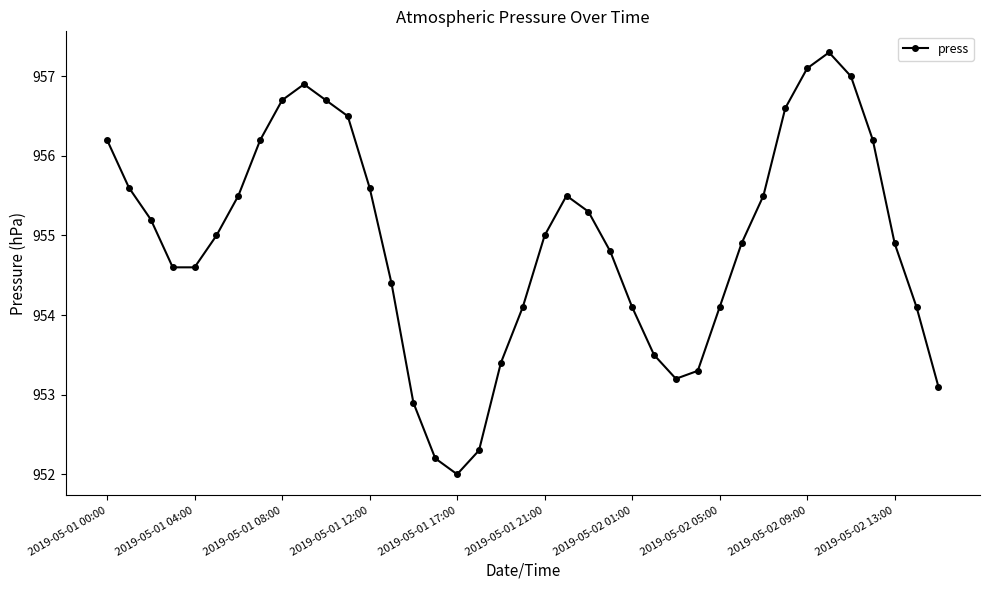

What is the smallest value displayed?

952.0